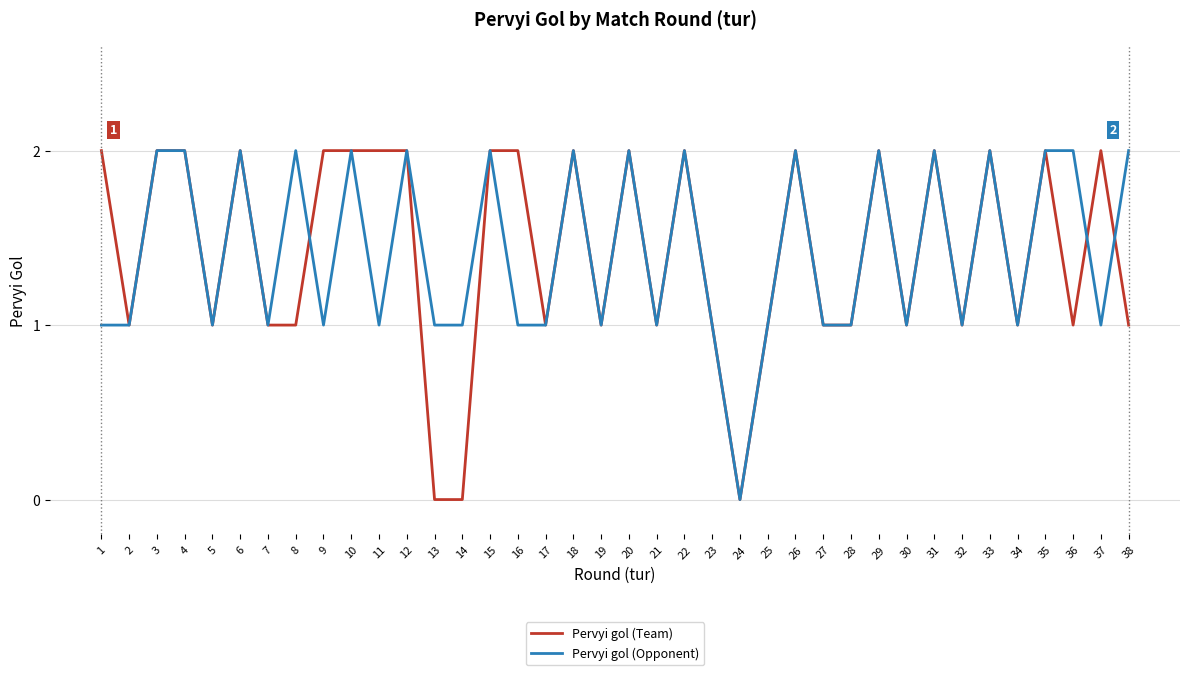

Which category has the lowest value in the Pervyi gol (Opponent) series?

24